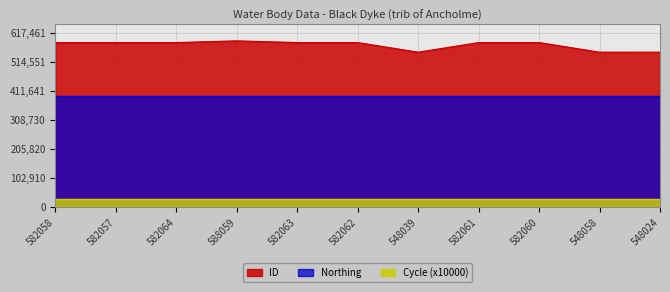

True or false: ID has more than 0 interior local peaks.

True